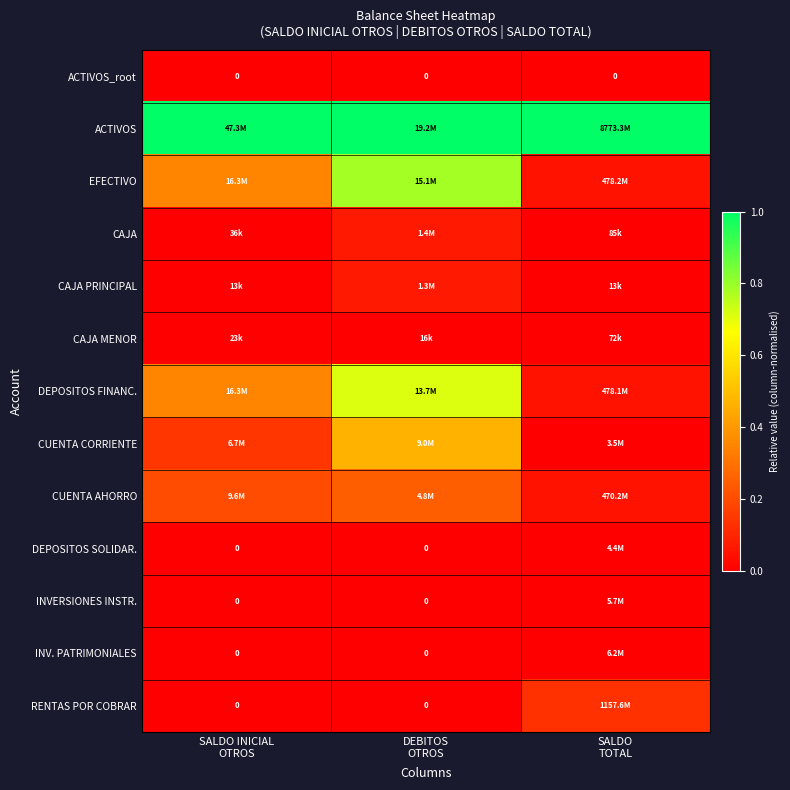

At which label is CUENTA AHORRO closest to 0?

SALDO TOTAL